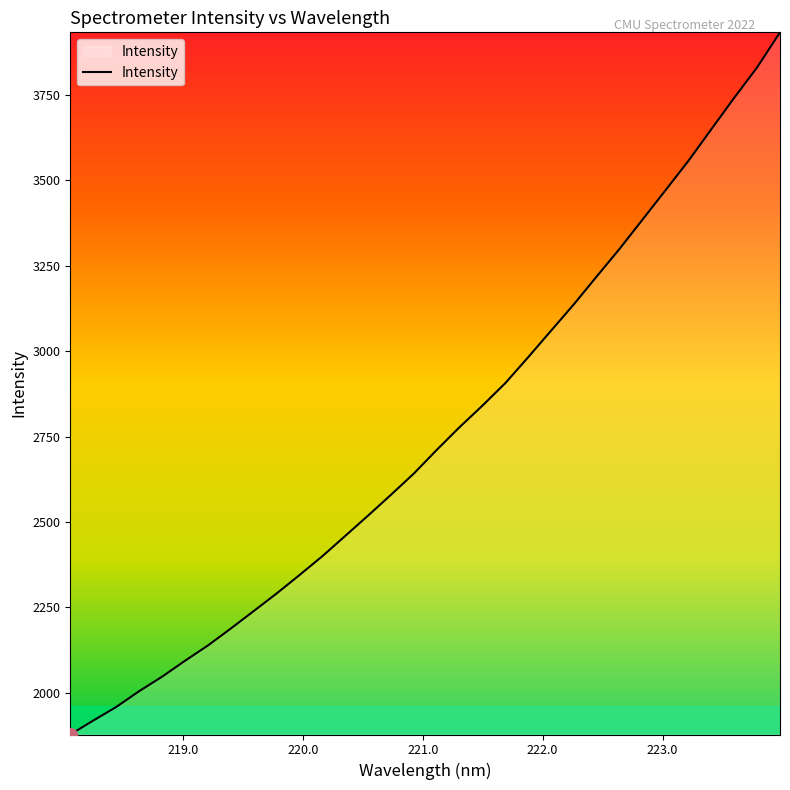

What is the maximum value shown in the chart?

3933.6